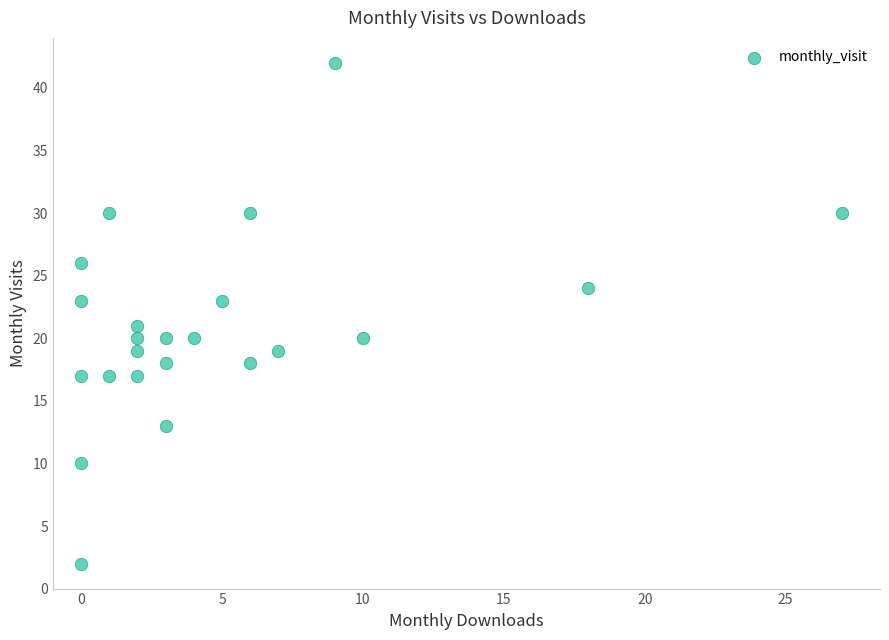

What is the range of Y values (max minus min)?

40